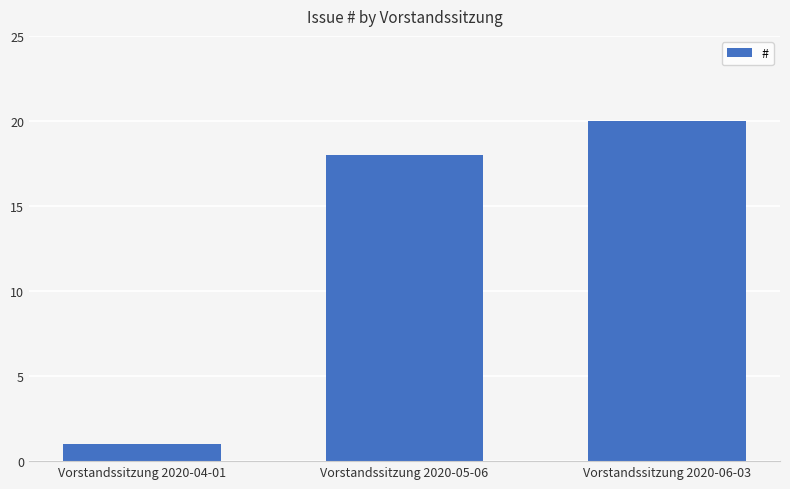

What is the ratio of the value at Vorstandssitzung 2020-04-01 to the value at Vorstandssitzung 2020-05-06?

0.1